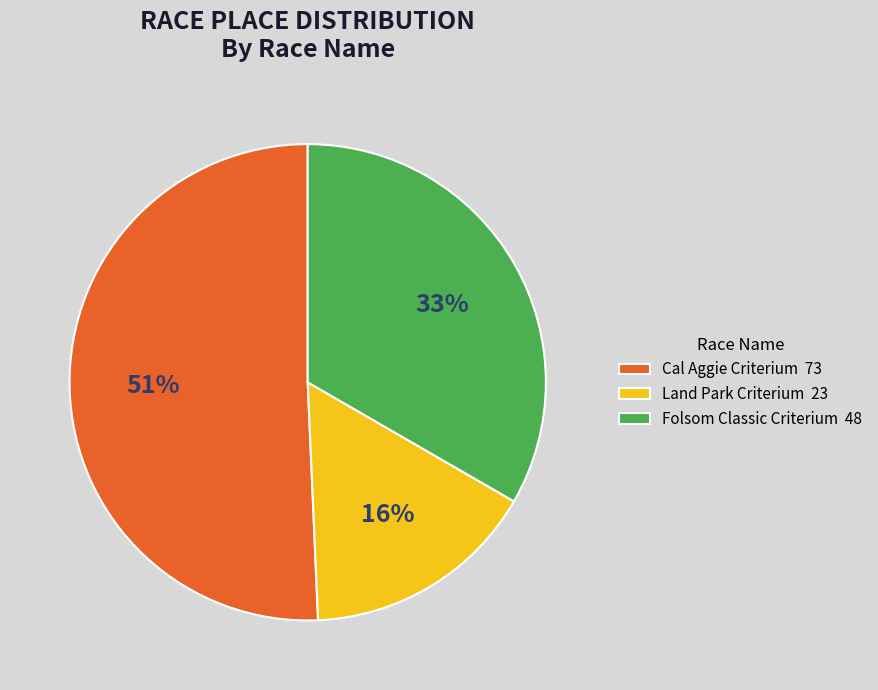

What percentage is the Folsom Classic Criterium slice, to the nearest percent?

33%